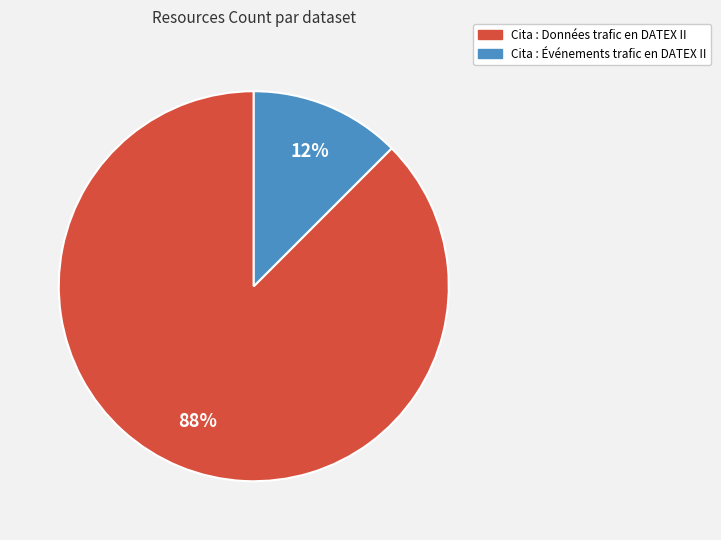

Is there a majority slice in this chart?

Yes